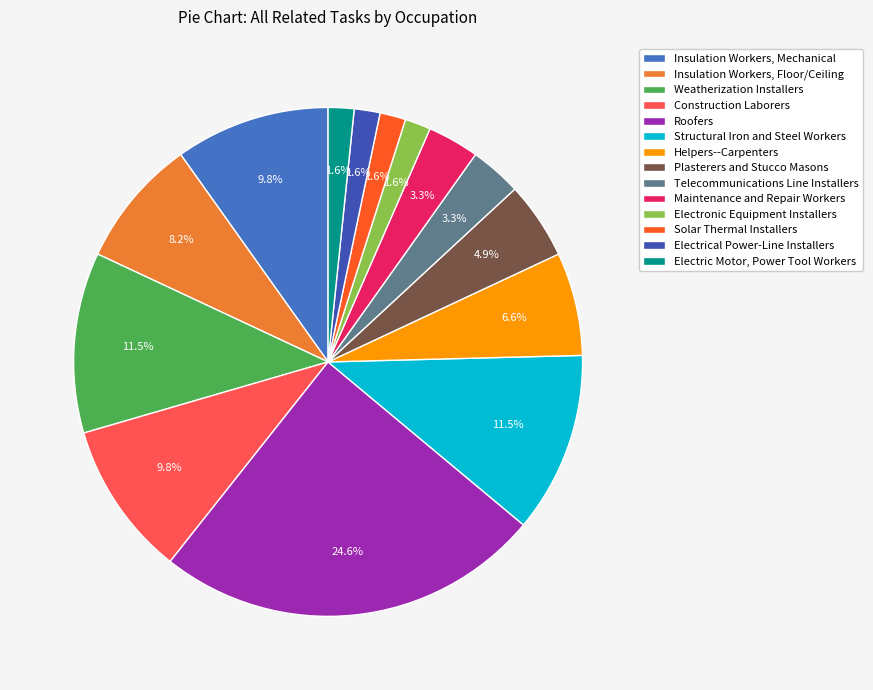

What is the ratio of the value at Construction Laborers to the value at Insulation Workers, Mechanical?

1.0